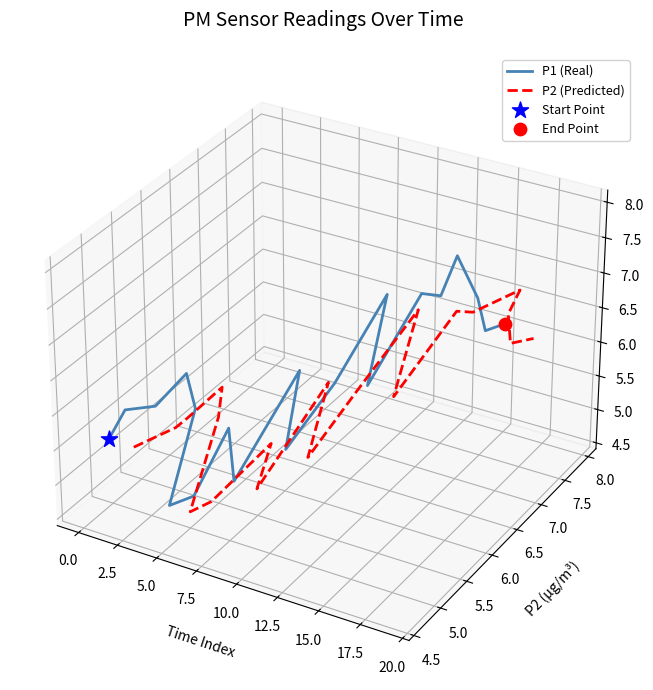

Which series contains the lowest Y value?

P2 (Predicted)